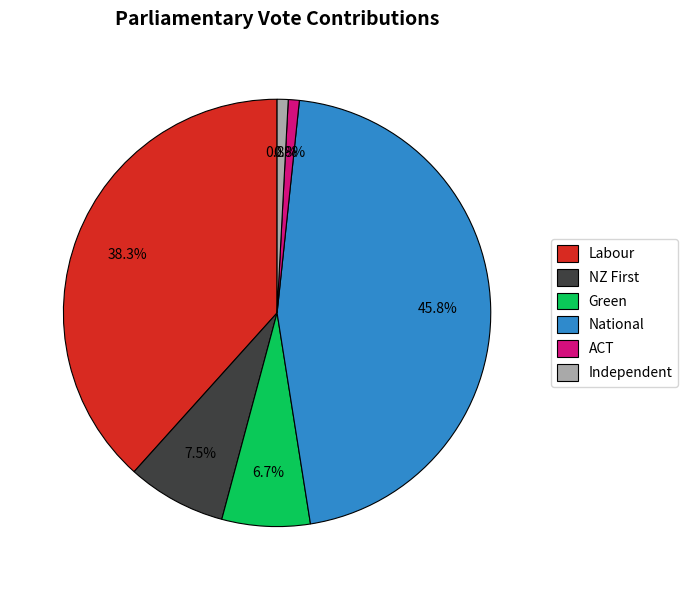

Is there any slice that represents more than half of the pie?

No